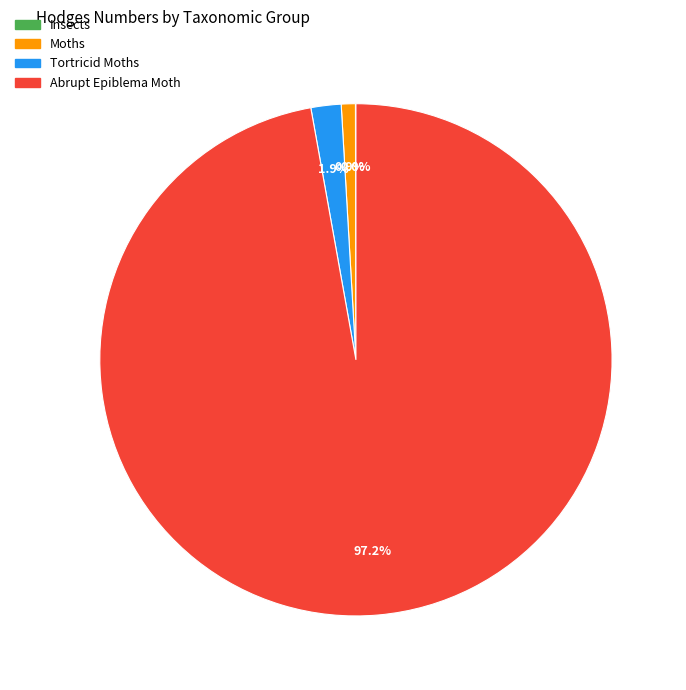

Which slice is the largest?

Abrupt Epiblema Moth